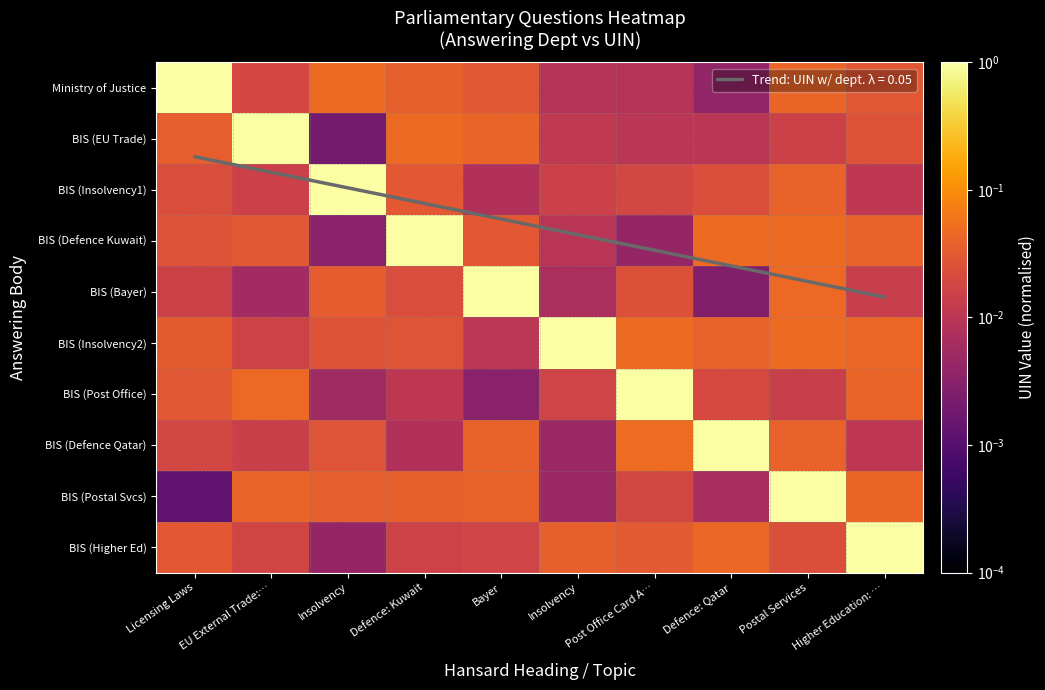

At which category is the sum across all series the highest?

Postal Services